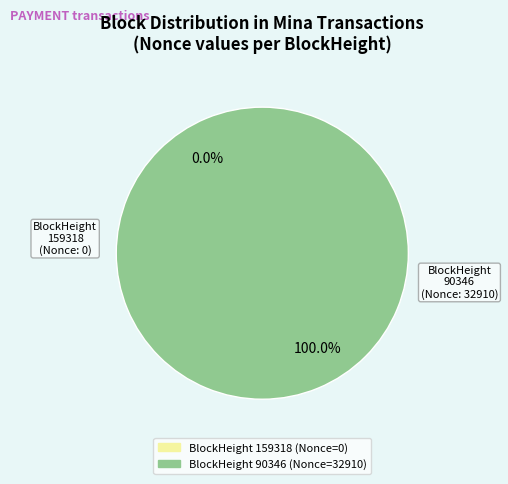

What is the largest slice in the pie chart?

90346